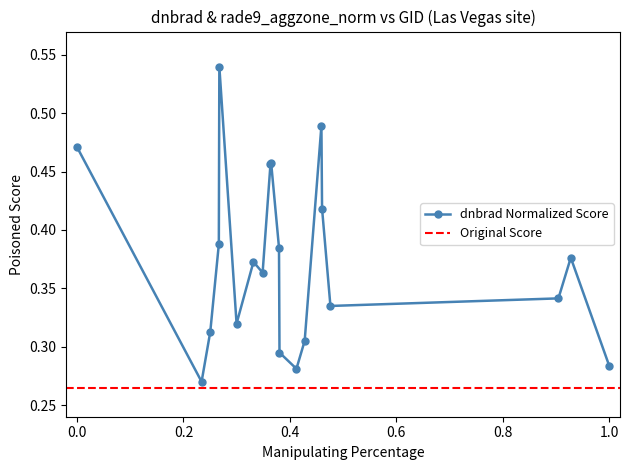

What is the minimum value shown in the chart?

0.3